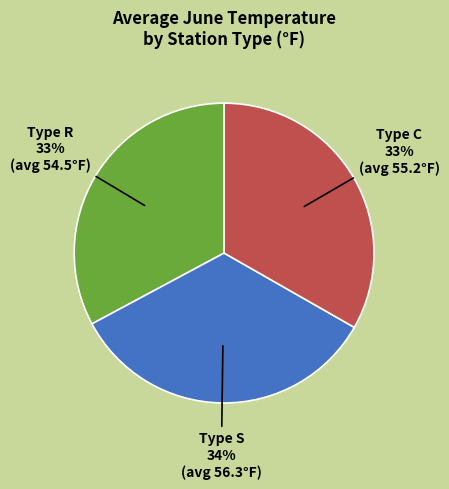

How many segments does this pie chart have?

3